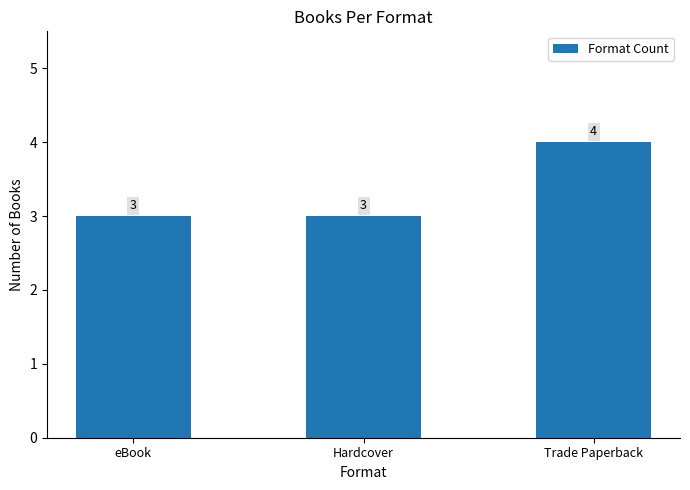

What is the approximate value at eBook?

3